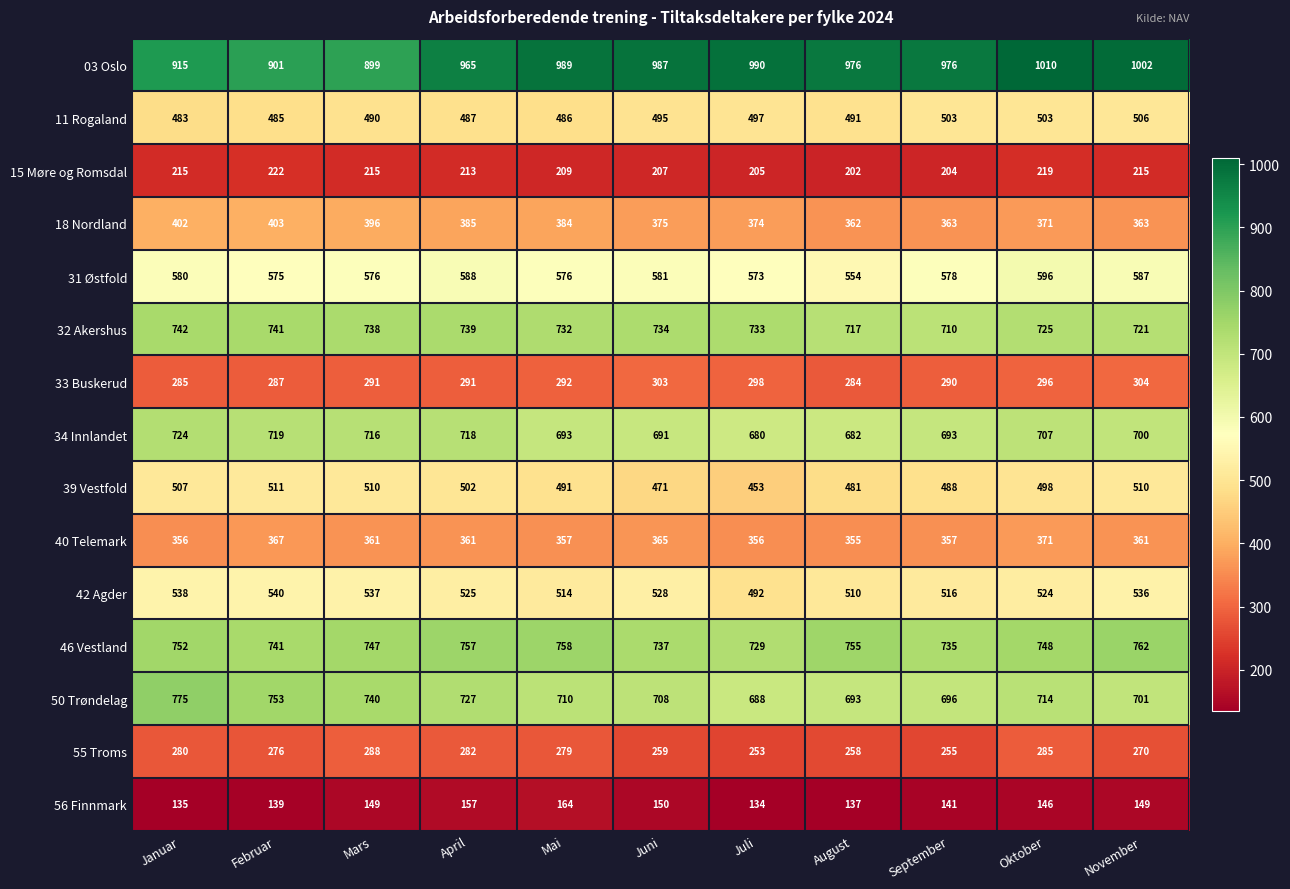

What is the total value across all series at Mars?

7653